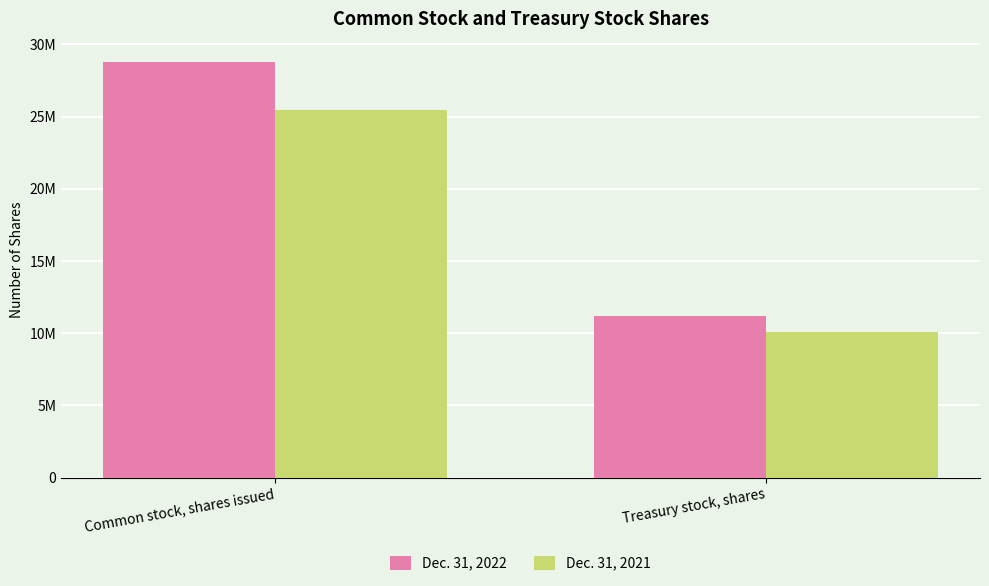

What is the value of the Dec. 31, 2021 bar at the 1st from the left?

25481000